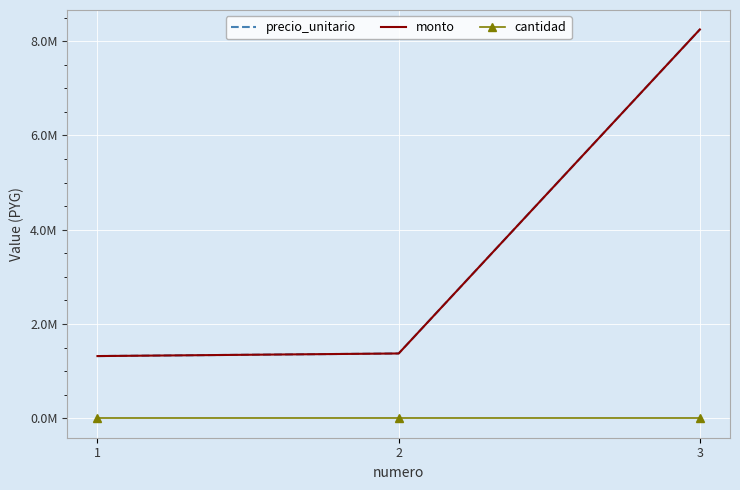

How many distinct data groups are displayed?

3